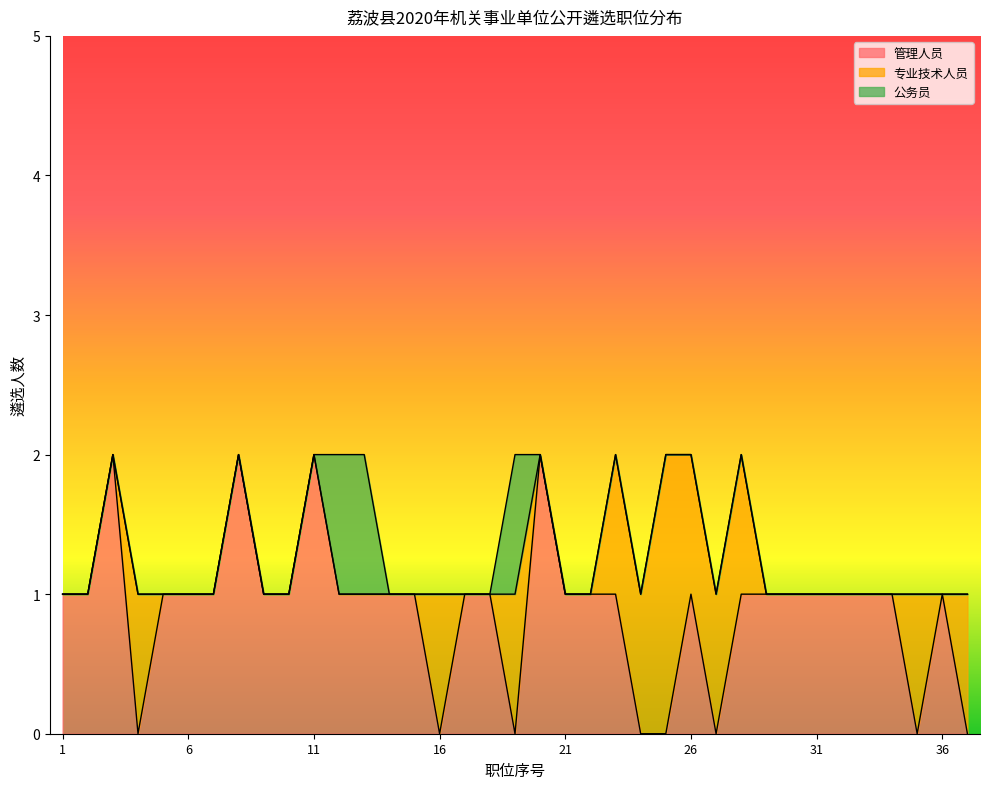

At which category is the sum across all series the highest?

3